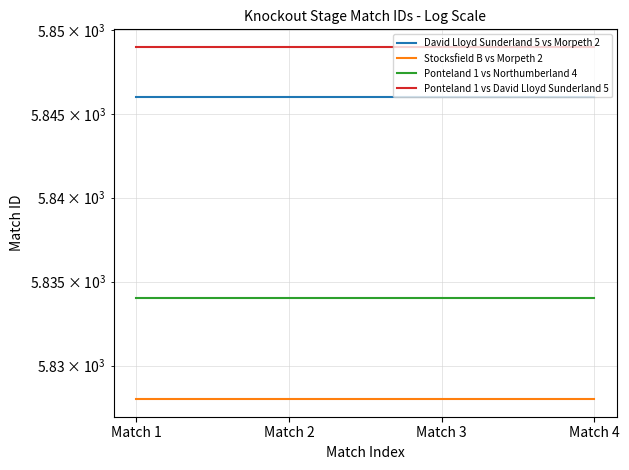

How many lines are shown in the chart?

4